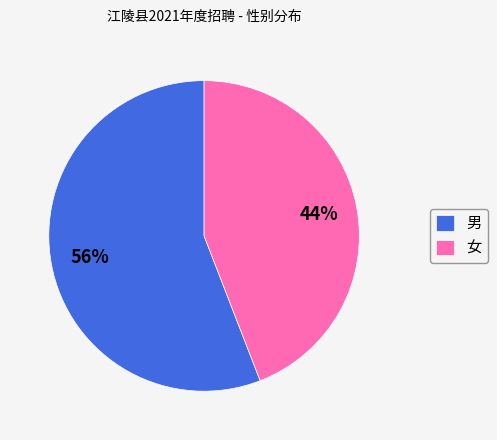

To the nearest percent, what is the combined percentage of 男 and 女?

100%